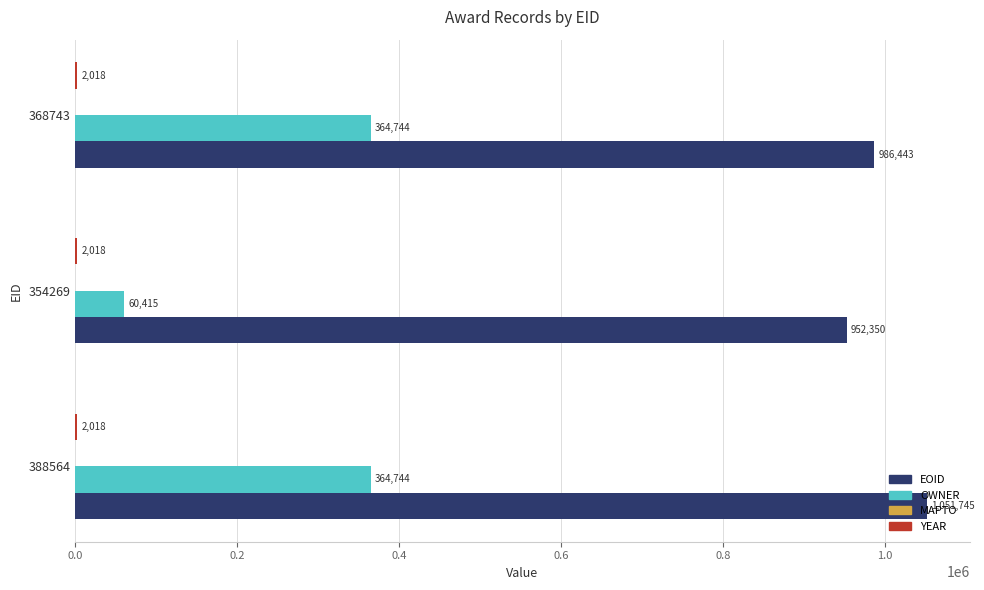

What is the maximum value shown in the chart?

1051745